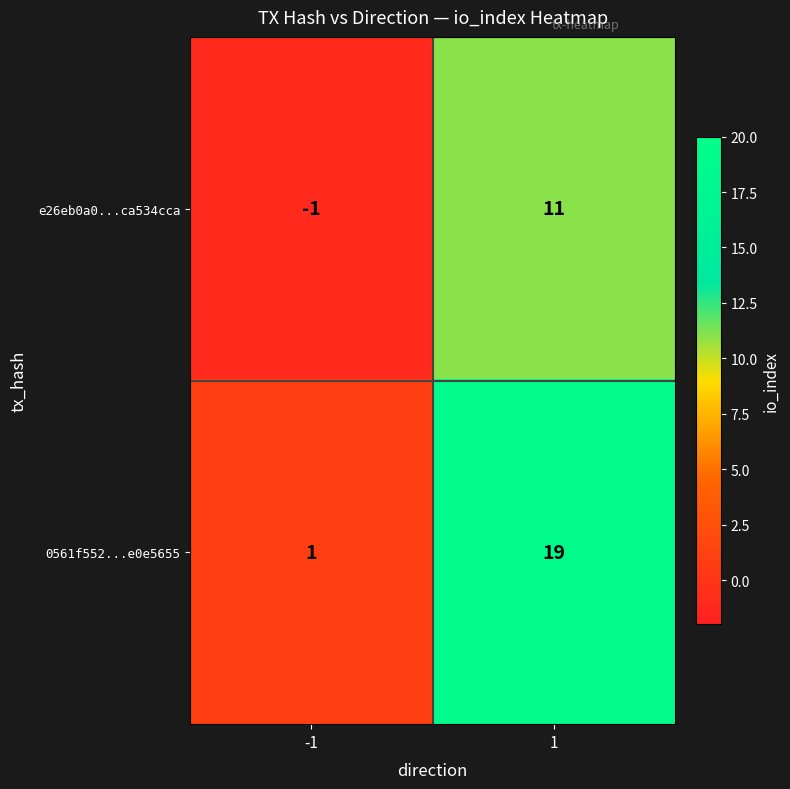

Read the e26eb0a0...ca534cca value at 1.

11